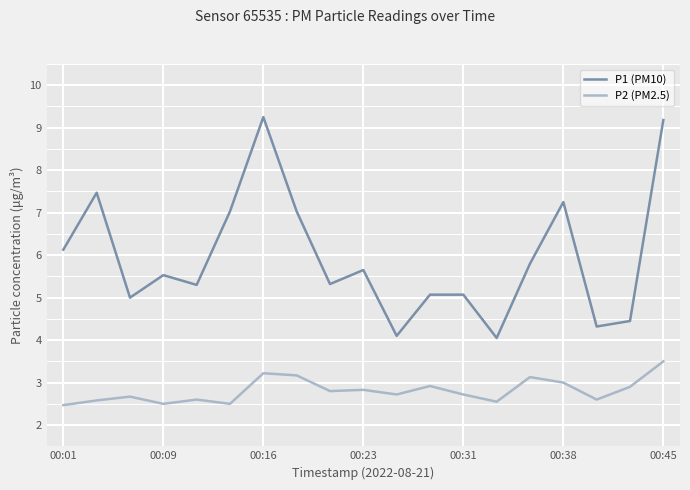

Which series has the largest range (max minus min)?

P1 (PM10)